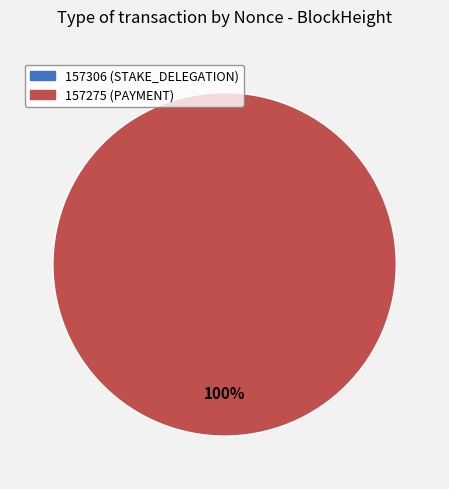

To the nearest percent, what is the difference between the largest and smallest slice percentages?

100%